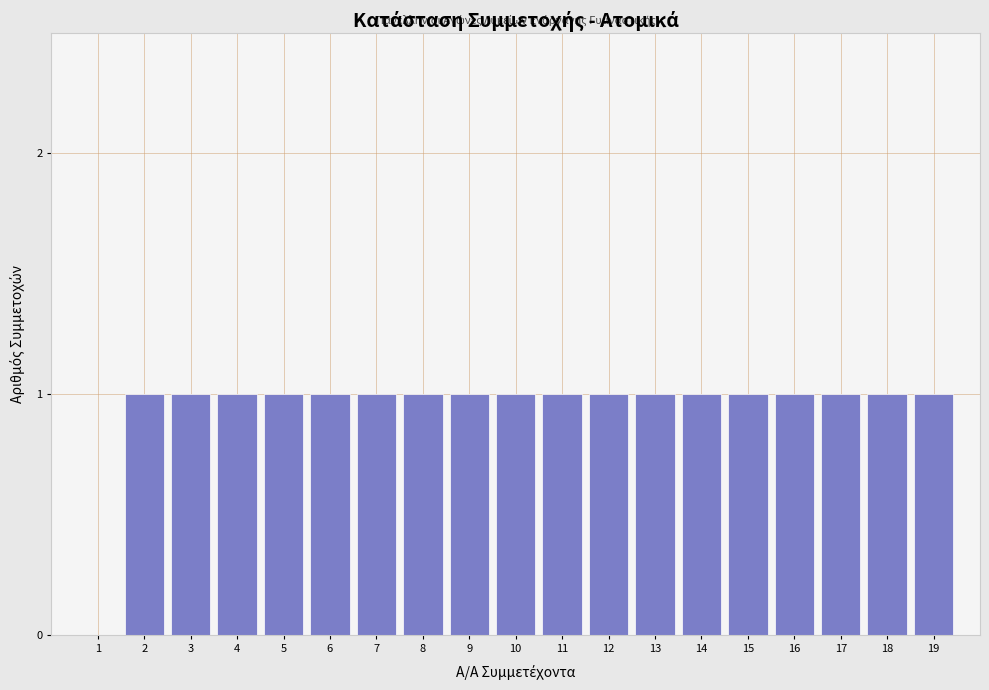

Reading left to right, list all the values displayed in this chart.

1=0	2=1	3=1	4=1	5=1	6=1	7=1	8=1	9=1	10=1	11=1	12=1	13=1	14=1	15=1	16=1	17=1	18=1	19=1